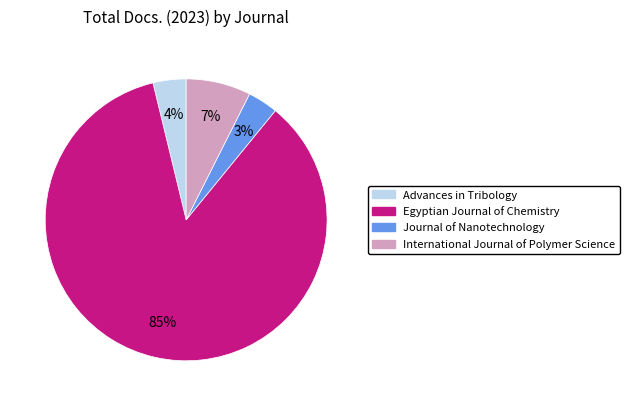

Which category accounts for the majority?

Egyptian Journal of Chemistry